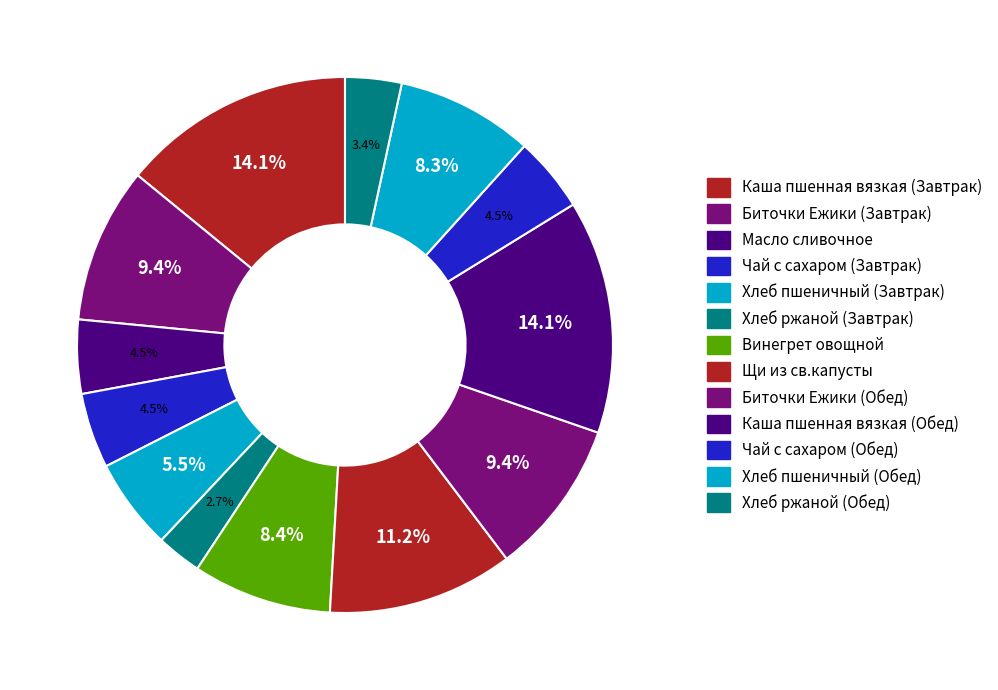

Does Хлеб ржаной (Обед) account for over 50% of the chart?

No